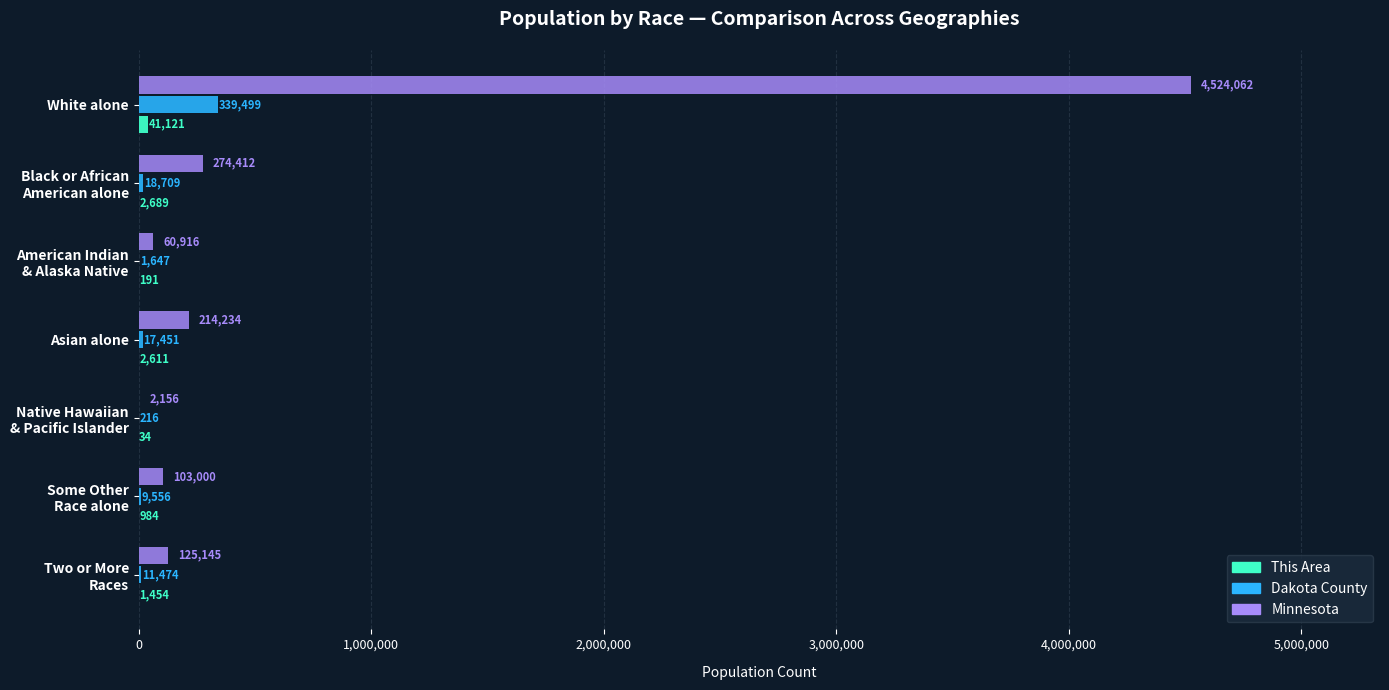

At which category does the chart reach its peak across all series?

White alone